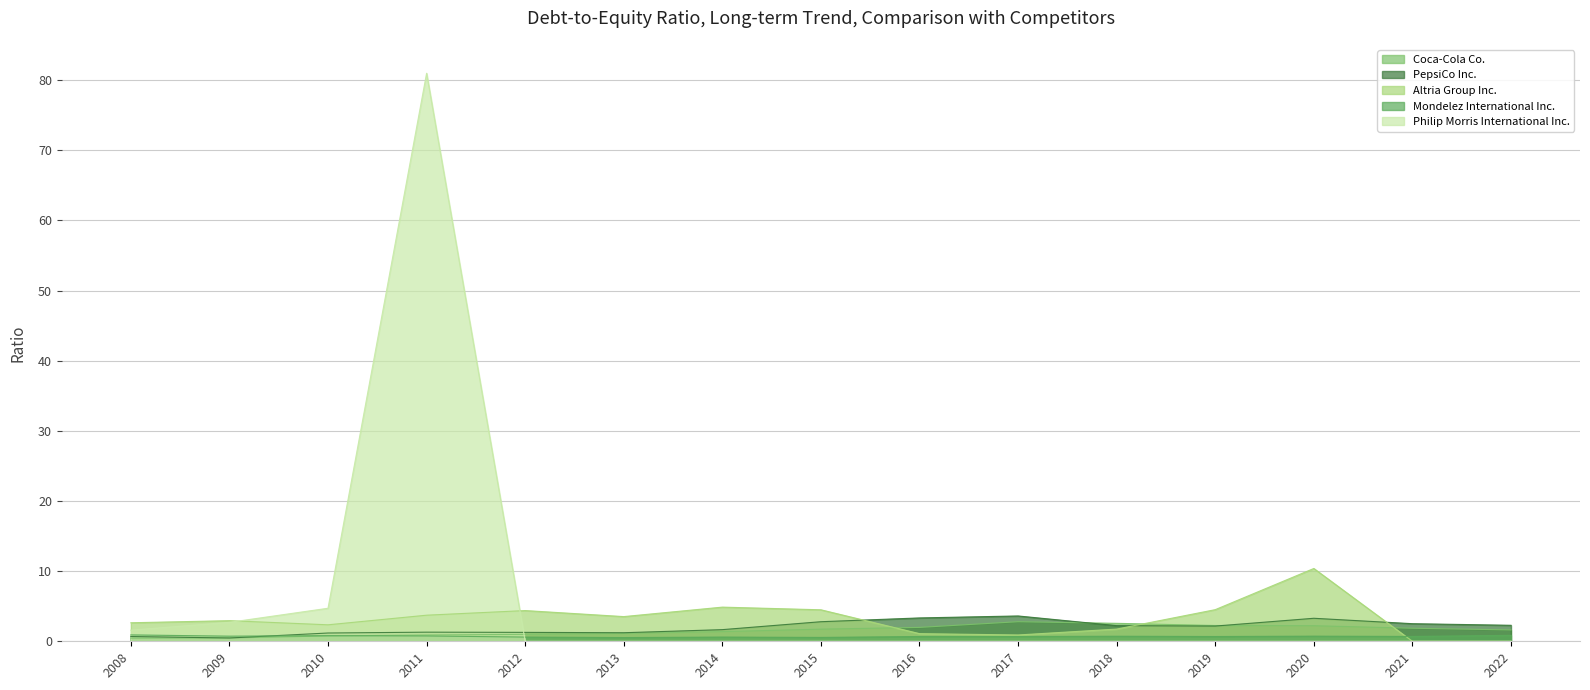

Rank the categories by Mondelez International Inc. value from lowest to highest.

2013, 2015, 2012, 2014, 2016, 2017, 2019, 2021, 2018, 2009, 2020, 2011, 2010, 2022, 2008